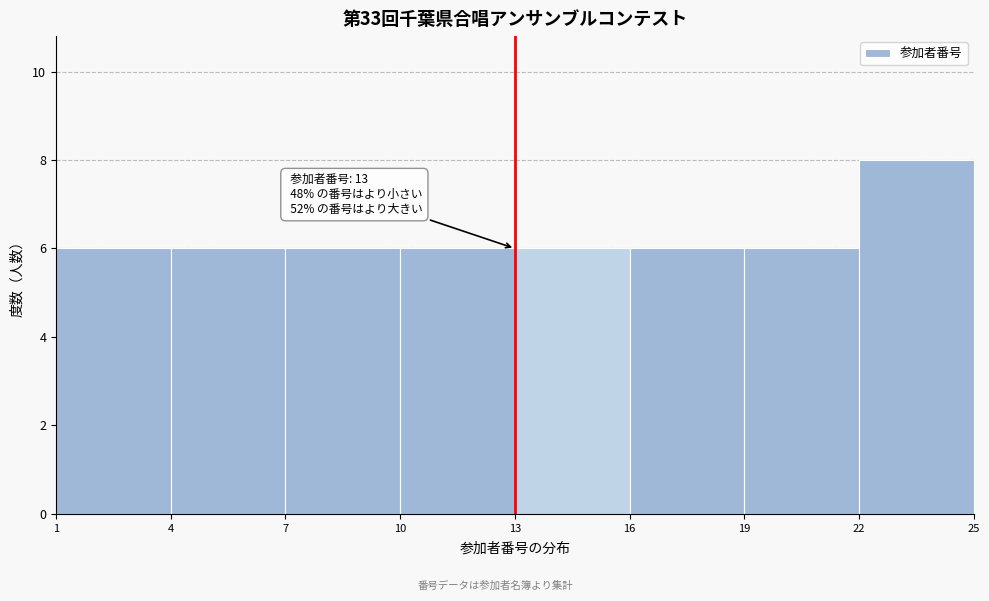

Over which range of the x-axis is the bar tallest?

22 to 25